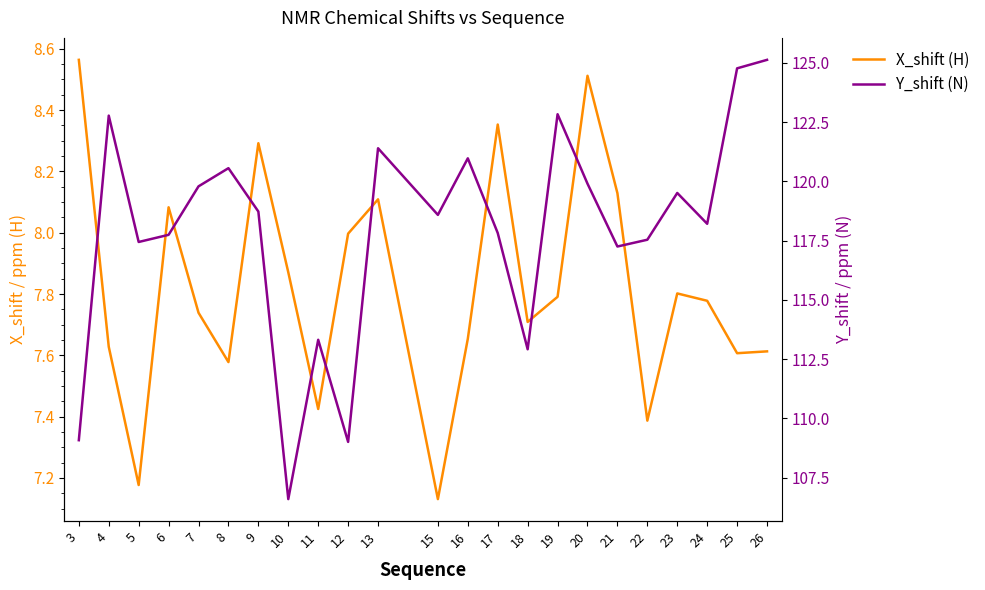

Read the X_shift (H) value at 22.

7.4